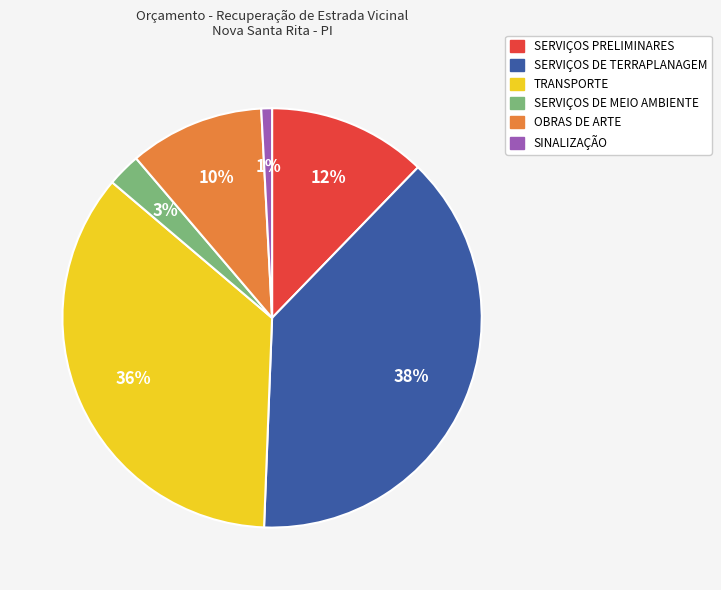

What is the smallest slice in the pie chart?

SINALIZAÇÃO